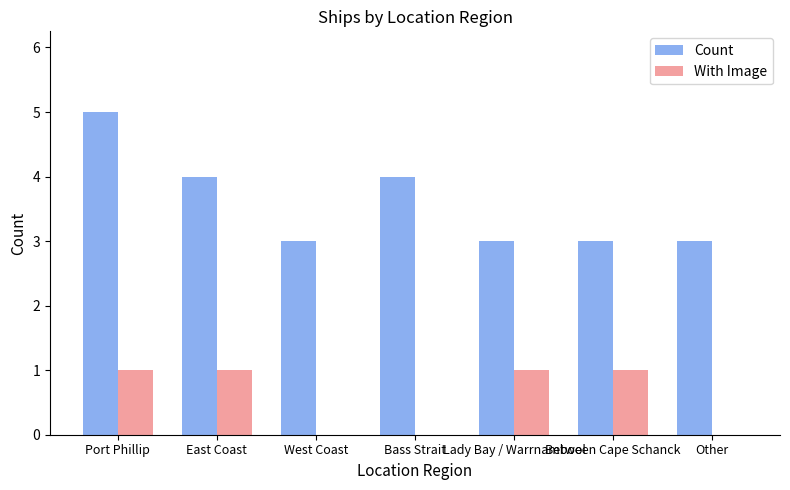

What is the sum of all Count values?

25